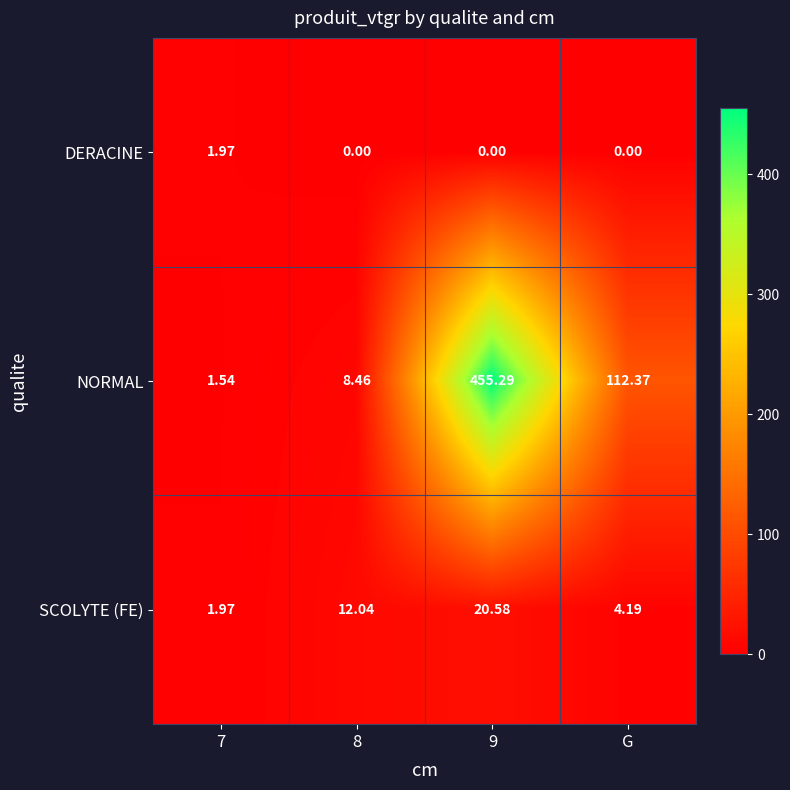

Which series changed the most between 7 and G?

NORMAL